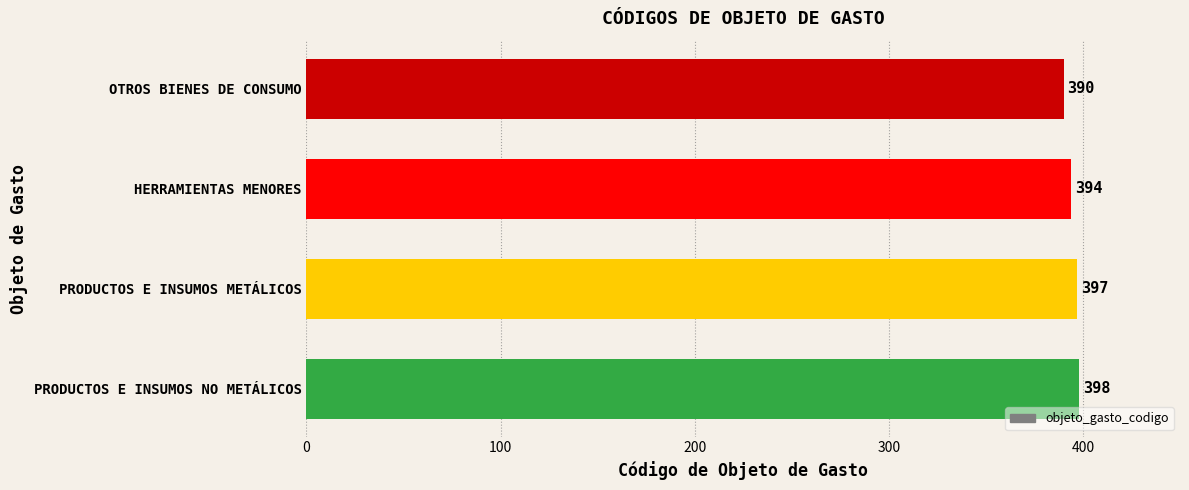

True or false: the data shows 394 at HERRAMIENTAS MENORES.

True